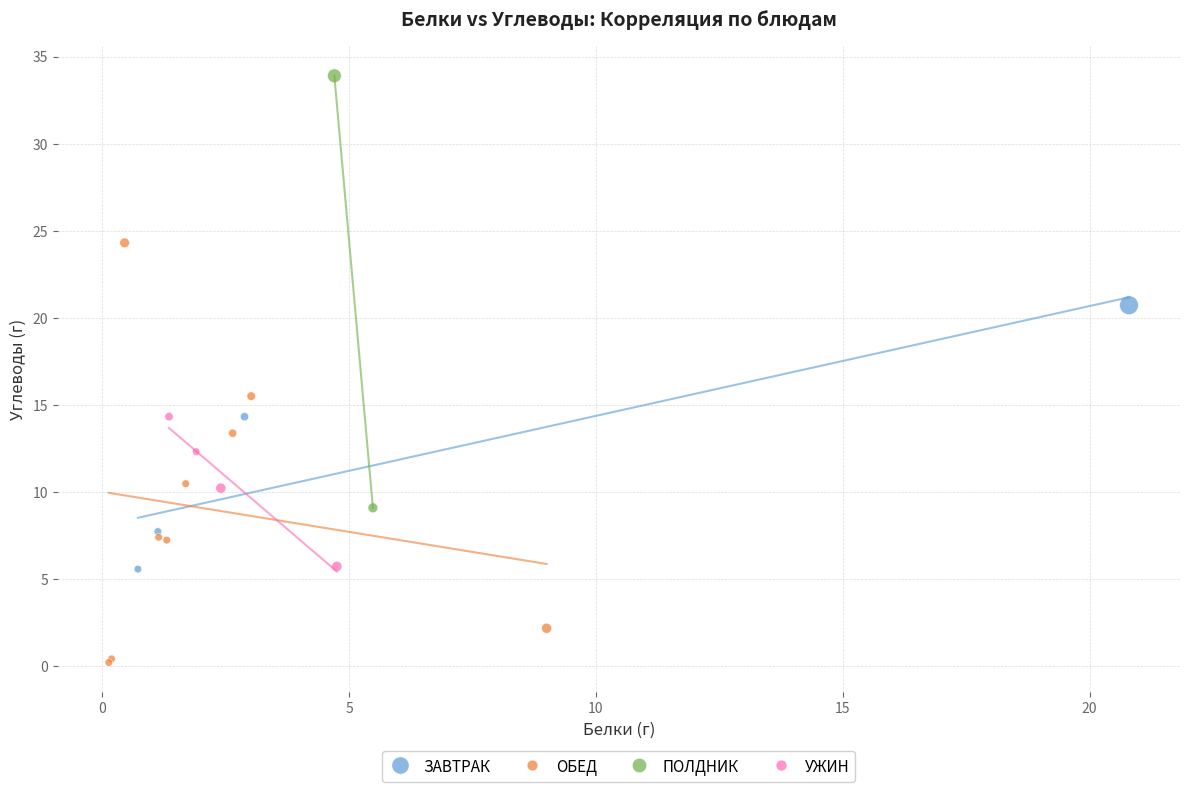

What are all the series names shown in the legend?

ЗАВТРАК, ОБЕД, ПОЛДНИК, УЖИН